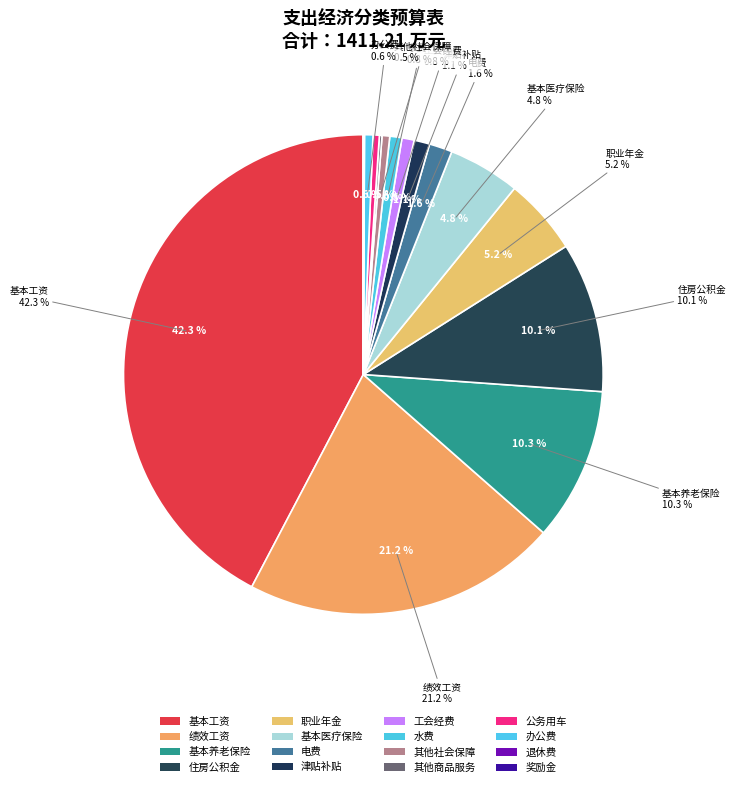

Is there any slice that represents more than half of the pie?

No